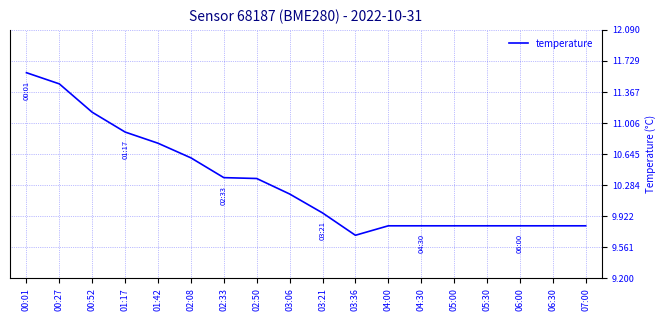

How many distinct data groups are displayed?

1